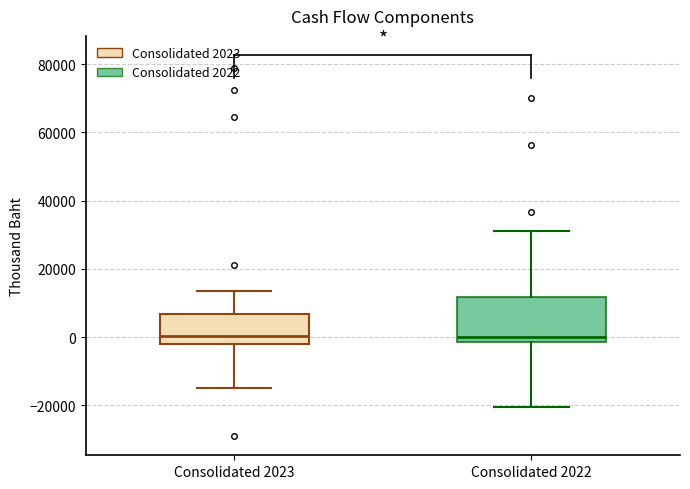

Where is the upper edge of the box for Consolidated 2023 on the y-axis? The values are not printed on the chart, so give them approximately, as read against the axis.

6000